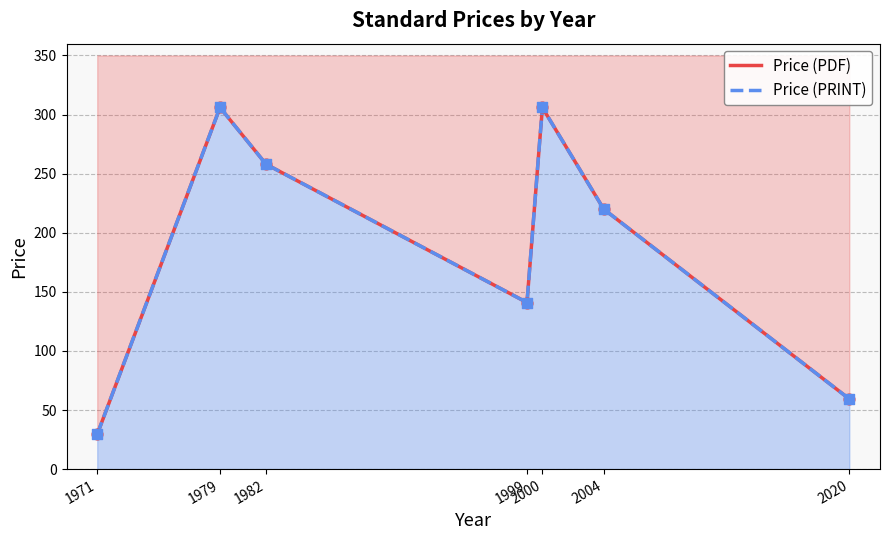

Which series has the largest Y range (max minus min)?

Price (PDF)